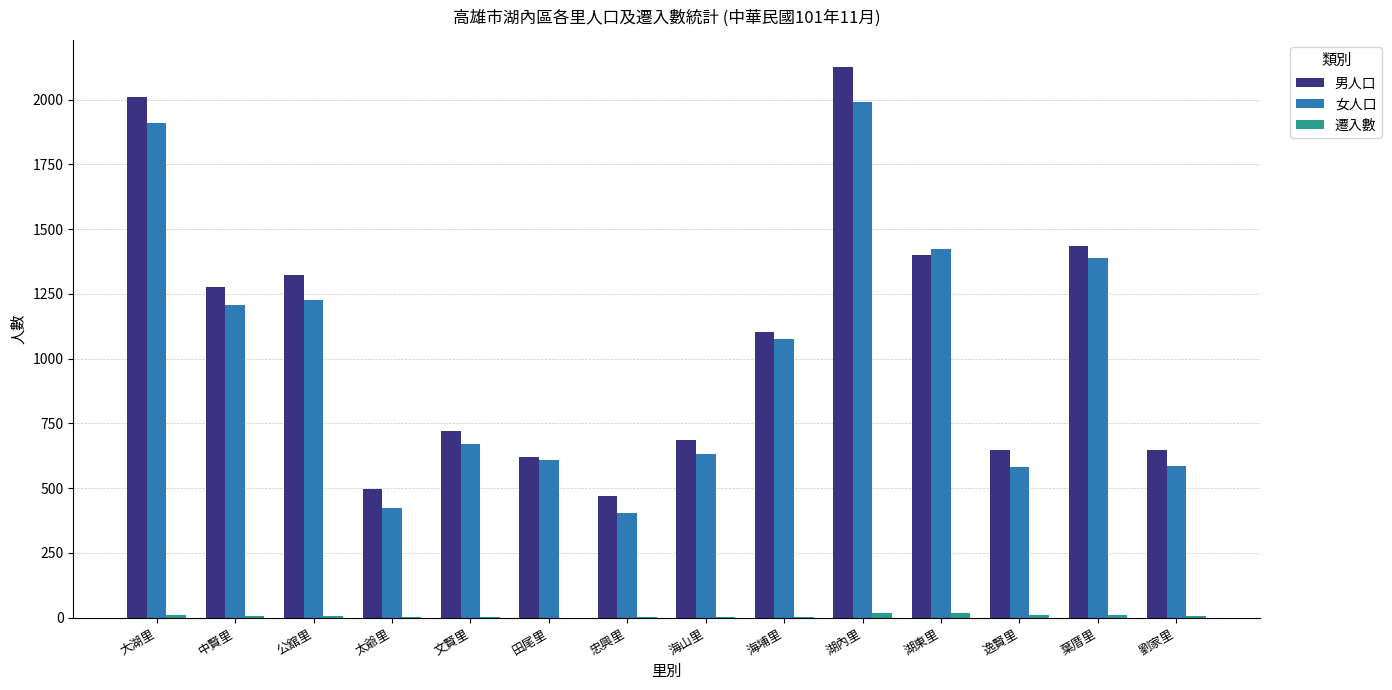

Count the number of categories in the chart.

14